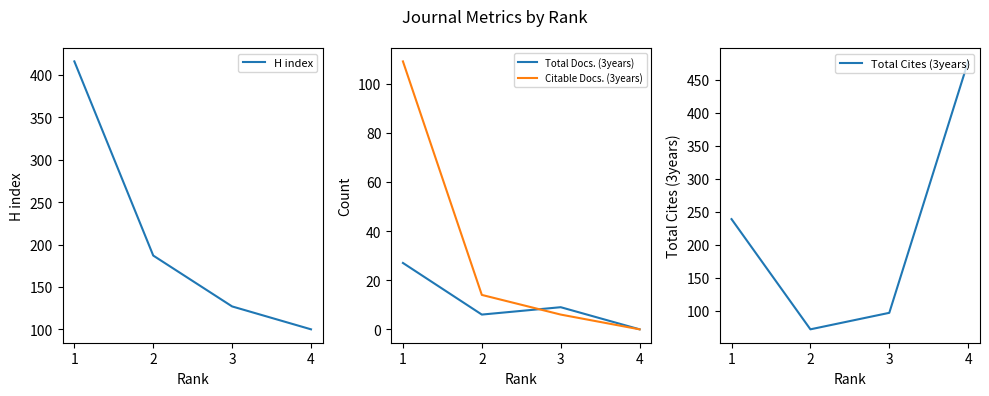

Reading left to right, what are all the values shown in this chart?

H index: 1=416	2=187	3=127	4=100
Total Docs. (3years): 1=27	2=6	3=9	4=0
Citable Docs. (3years): 1=109	2=14	3=6	4=0
Total Cites (3years): 1=239	2=72	3=97	4=478